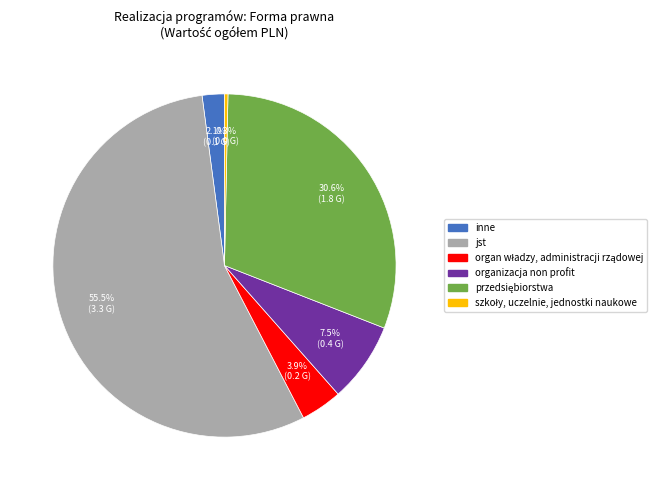

What is the largest slice in the pie chart?

jst